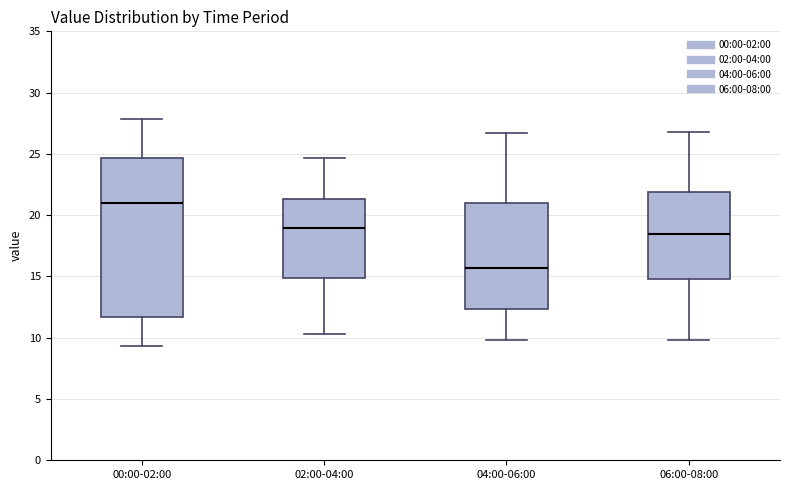

Reading left to right, transcribe this box plot: for each box, give where its median line is, the range the box spans, and where its two whiskers end, as read against the y-axis. The values are not printed on the chart, so give them approximately, as read against the axis.

00:00-02:00: median 21.0, box 11.5 to 24.5, whiskers 9.5 to 28.0
02:00-04:00: median 19.0, box 15.0 to 21.5, whiskers 10.5 to 24.5
04:00-06:00: median 15.5, box 12.5 to 21.0, whiskers 10.0 to 26.5
06:00-08:00: median 18.5, box 15.0 to 22.0, whiskers 10.0 to 27.0